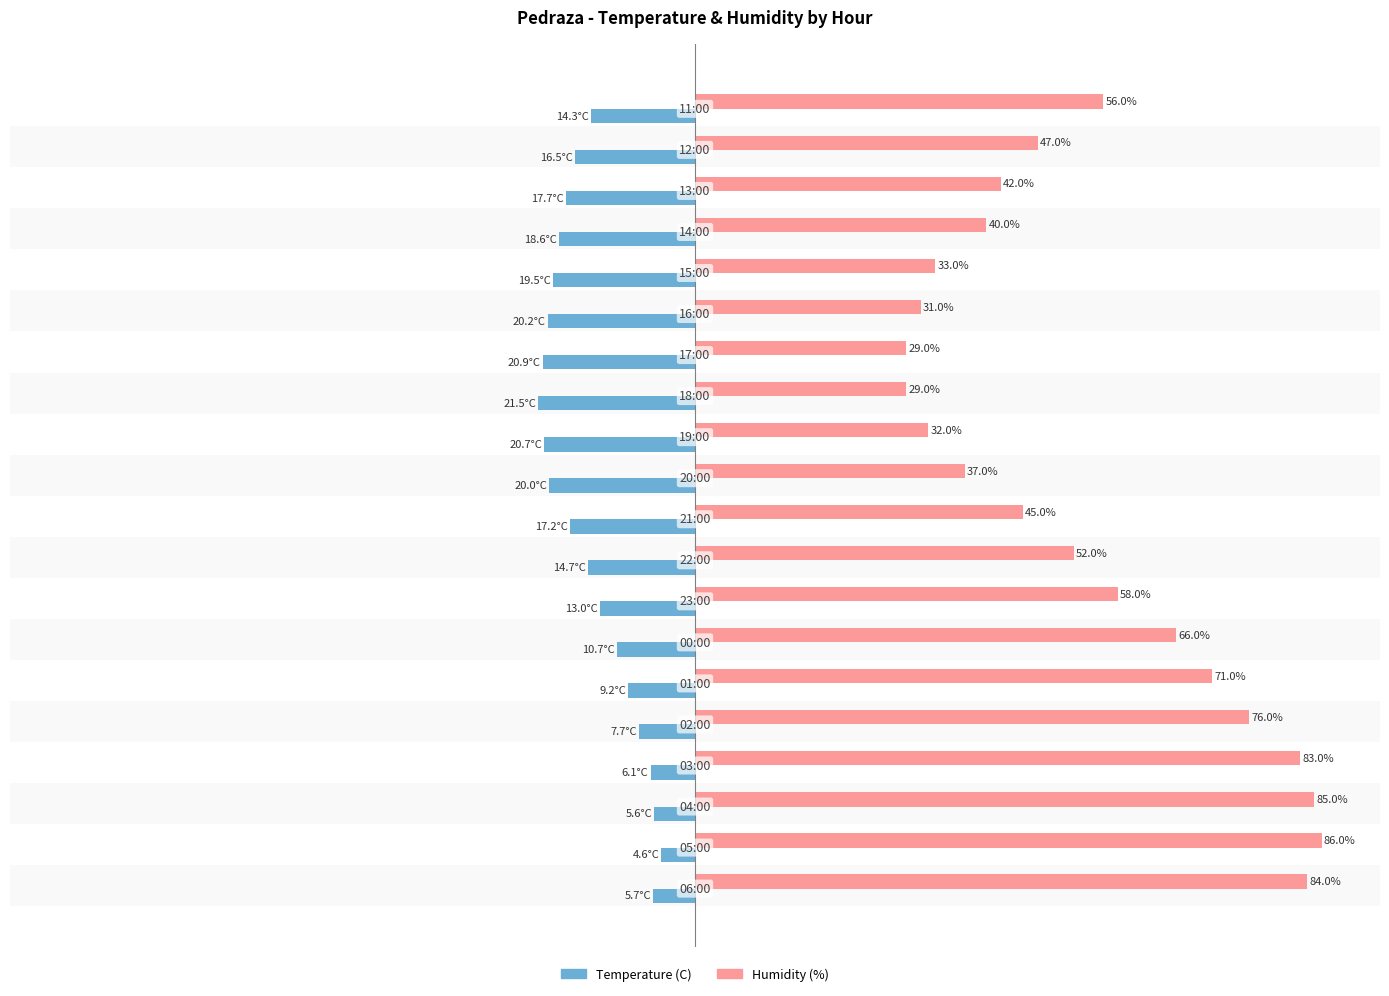

List the series in order of their peak value, lowest first.

Temperature (C), Humidity (%)